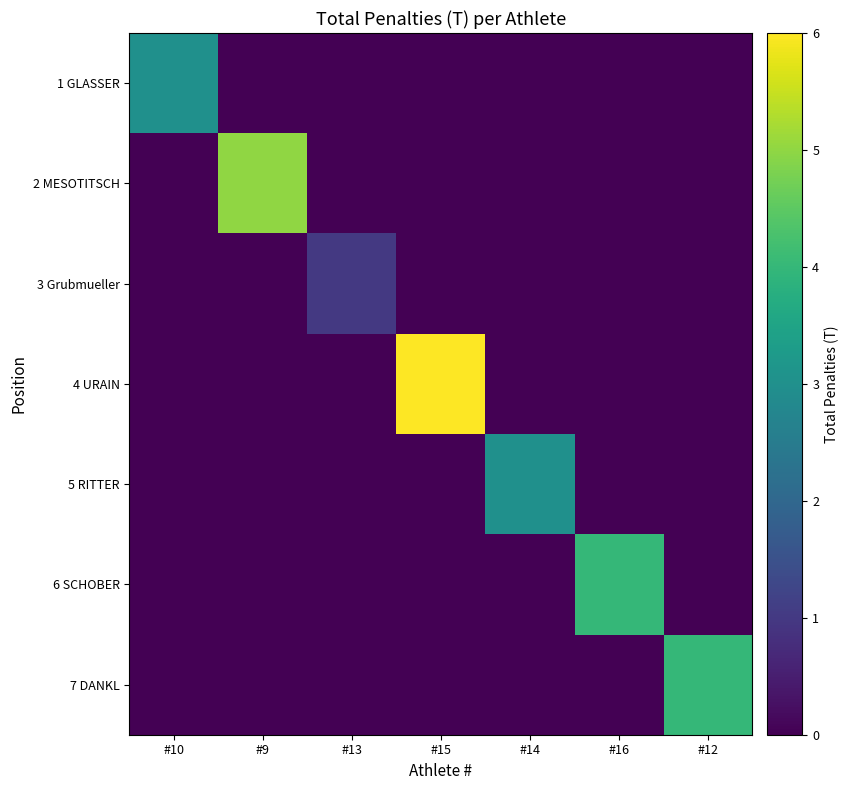

What is the spread (max minus min) of values at #12?

4